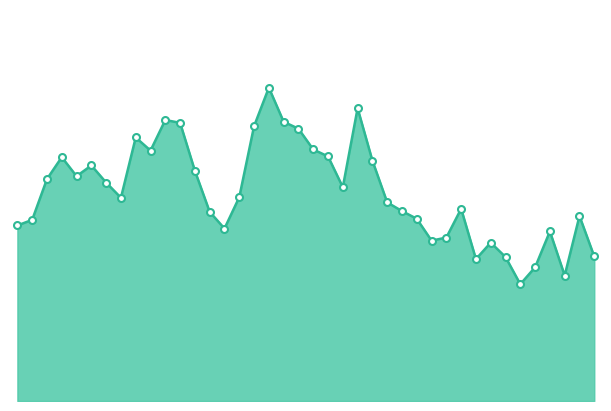

Rank the categories by value from lowest to highest.

01:24, 01:32, 01:27, 01:17, 01:22, 01:36, 01:19, 01:09, 01:12, 01:29, 00:35, 00:01, 00:03, 01:07, 01:34, 00:33, 01:05, 01:14, 01:02, 00:18, 00:38, 00:55, 00:15, 00:06, 00:11, 00:30, 00:13, 01:00, 00:08, 00:52, 00:23, 00:50, 00:20, 00:47, 00:40, 00:28, 00:45, 00:25, 00:57, 00:42